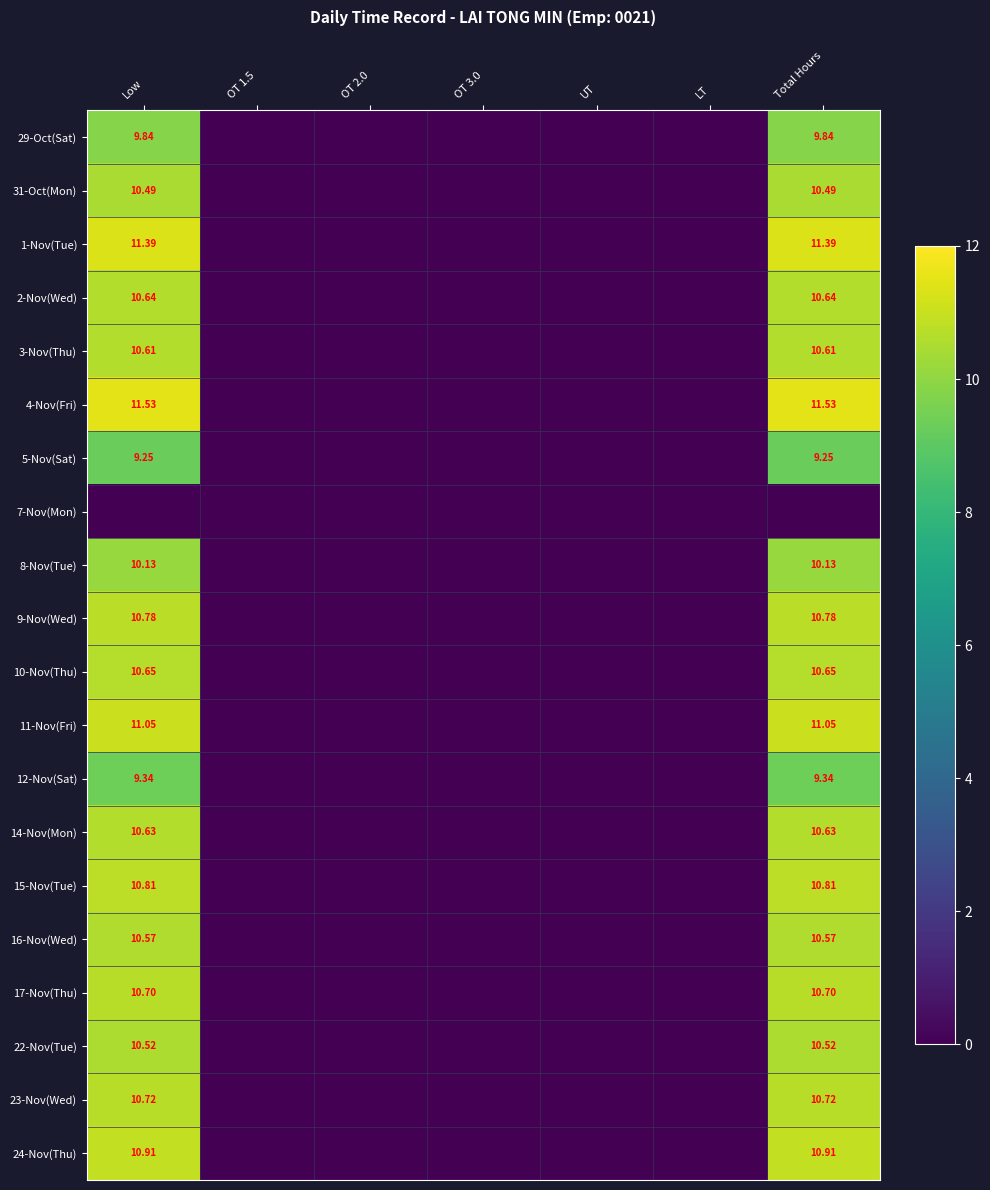

What is the average value of the 17-Nov(Thu) series?

3.1